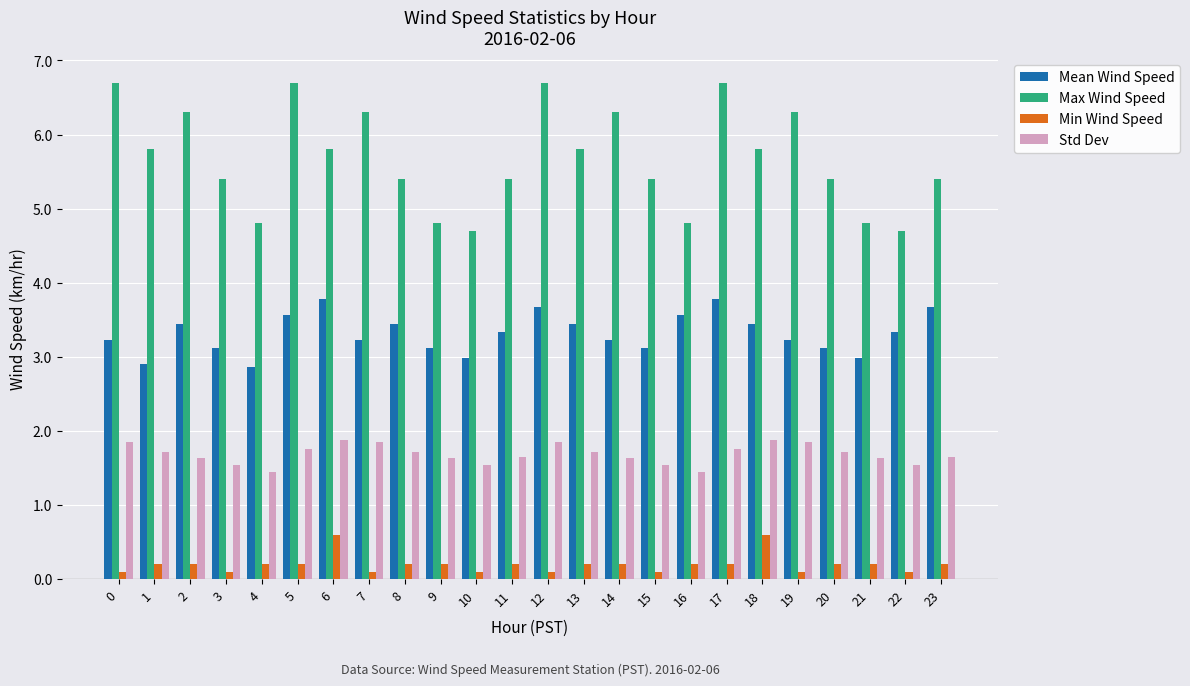

What is the lowest value of the Min Wind Speed series?

0.1